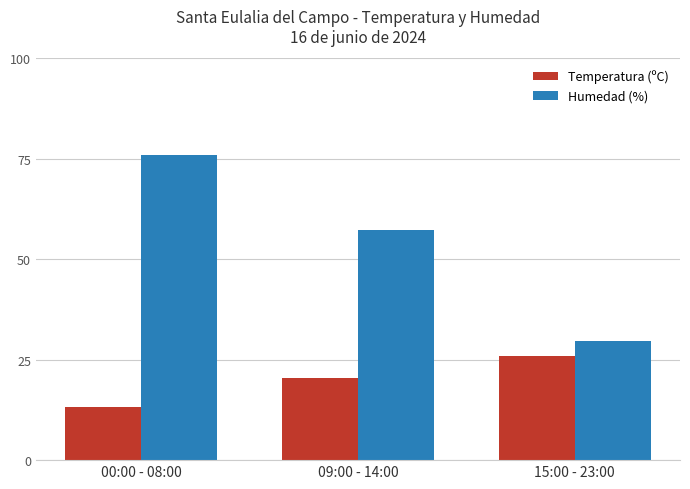

What is the smallest value displayed?

13.3